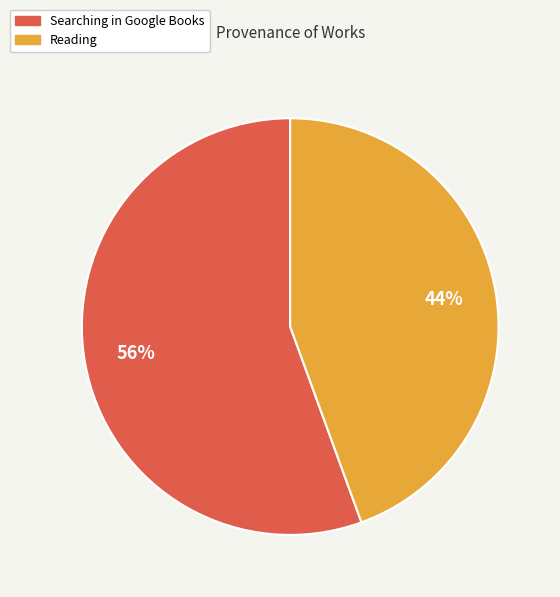

What is the ratio of the value at Reading to the value at Searching in Google Books?

0.8